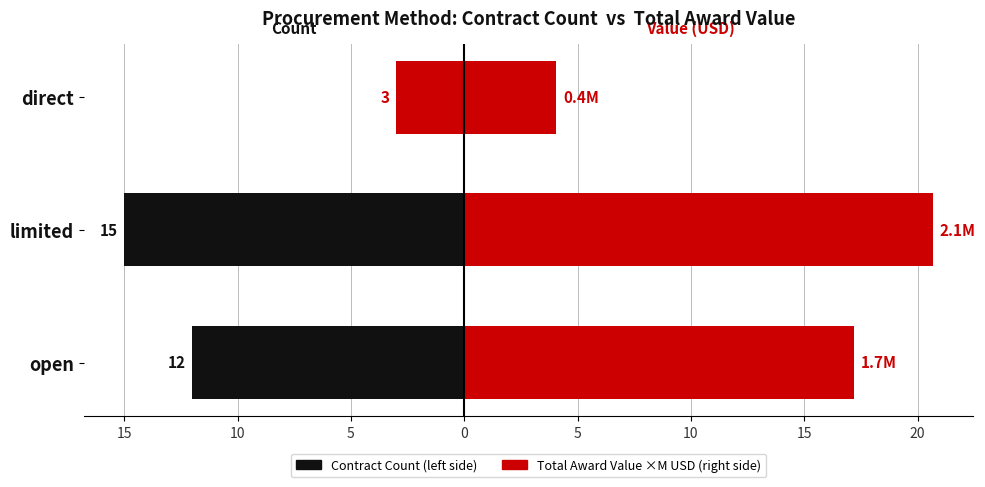

What is the value of the Total Value ×100k USD (right) bar at the 2nd from the left?

20.7